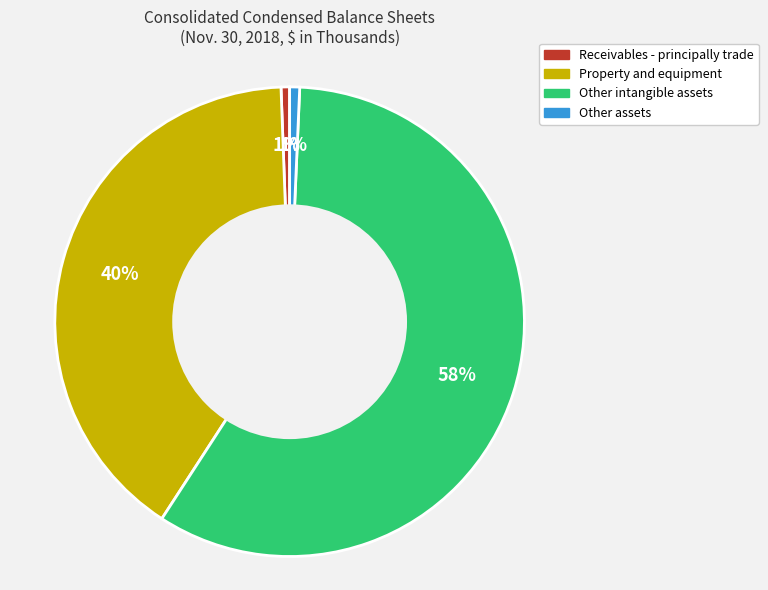

To the nearest percent, what percentage of the pie is Receivables - principally trade?

1%